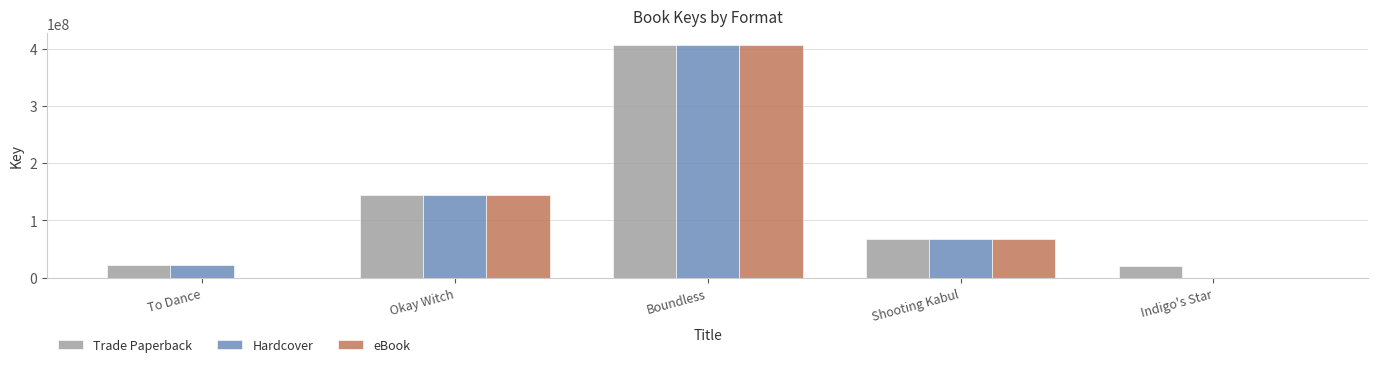

What is the total value across all series at To Dance?

42886896